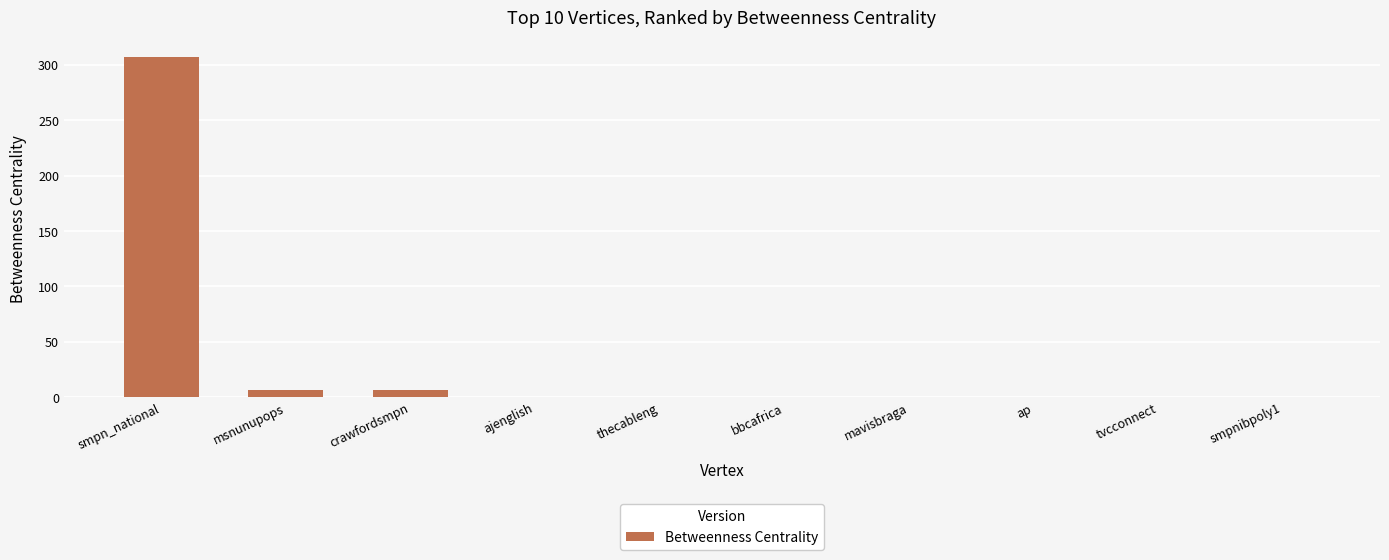

Read the value at crawfordsmpn.

6.7